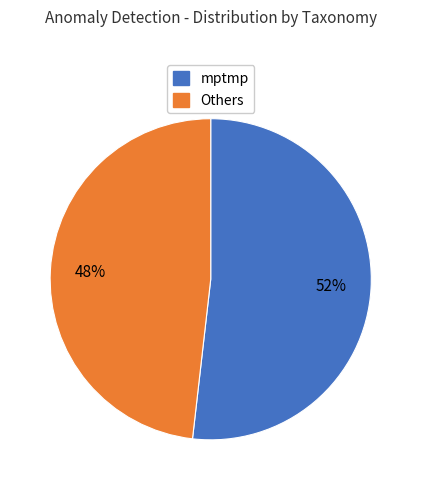

Is there a majority slice in this chart?

Yes